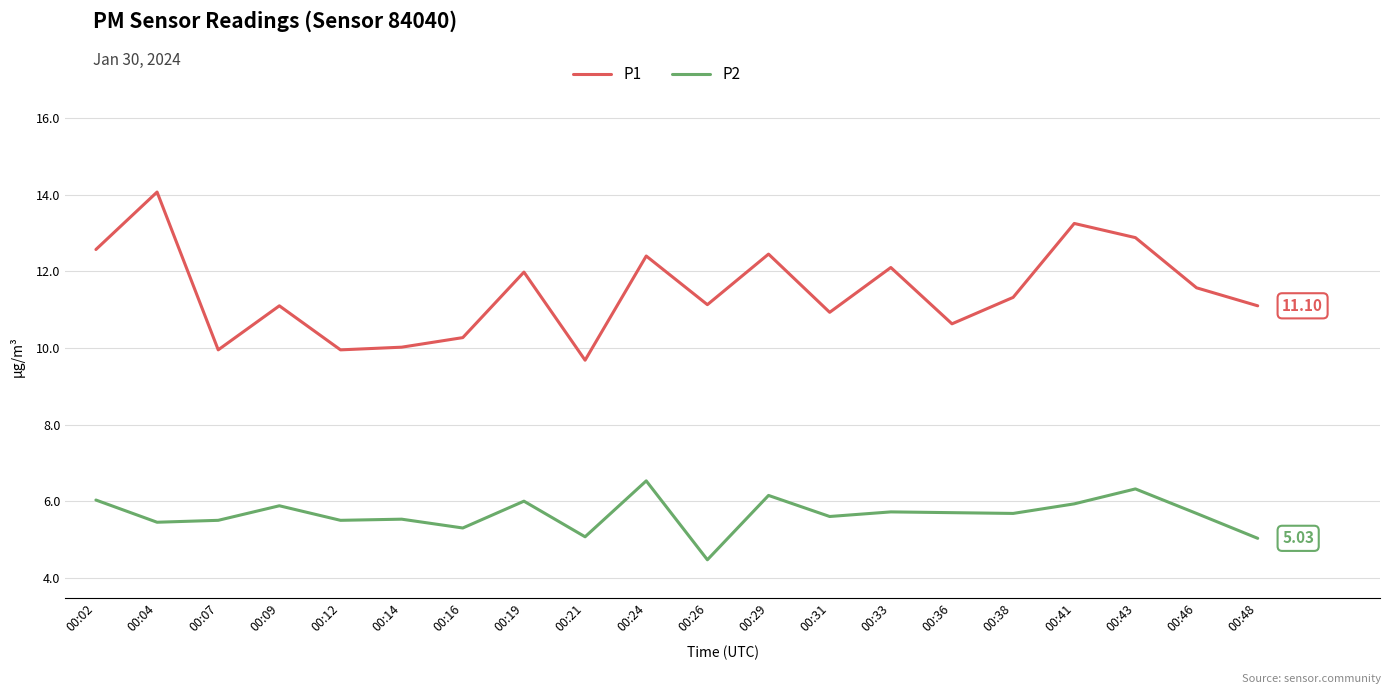

Where is the first local maximum for P1?

00:04